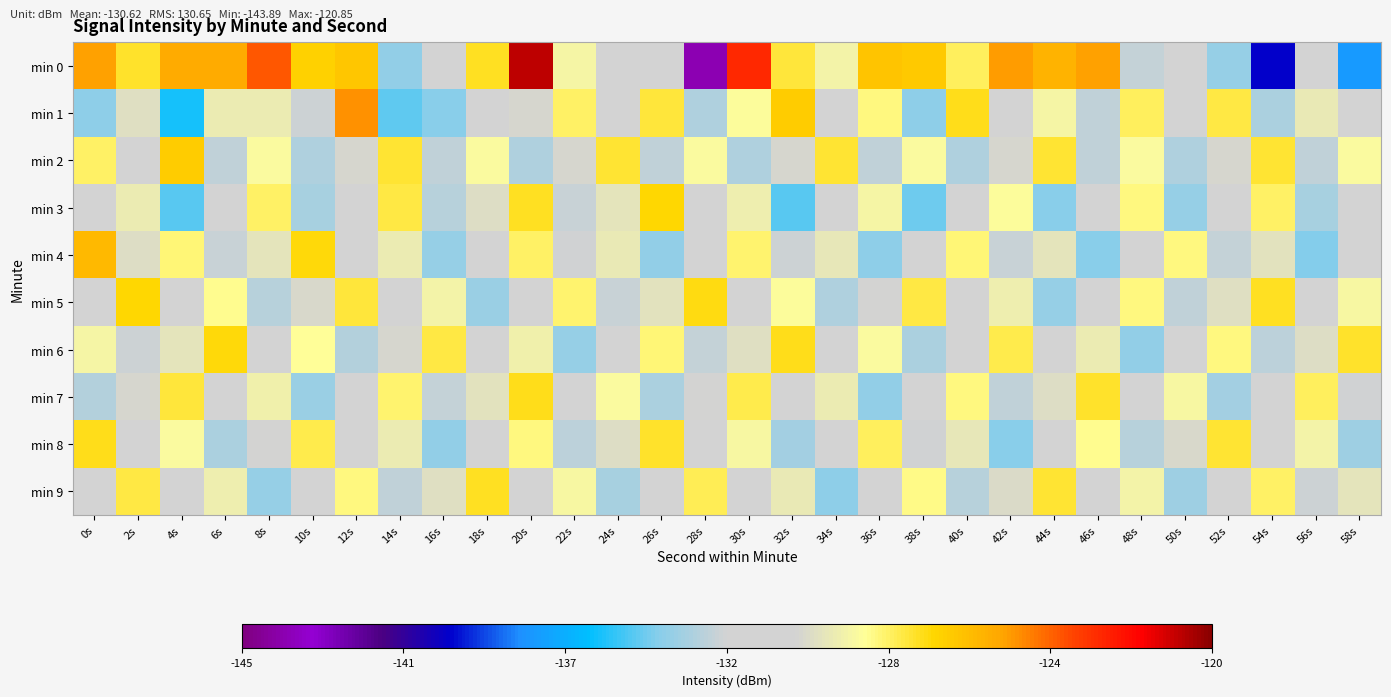

What is the total value across all series at 32s?

-1305.1